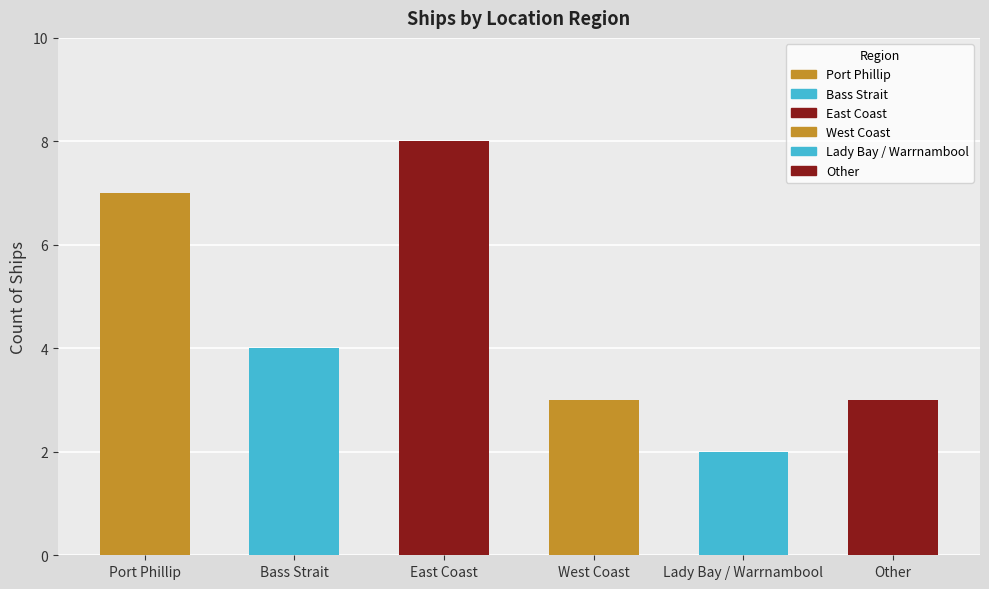

What is the difference between the second highest and second lowest values?

4